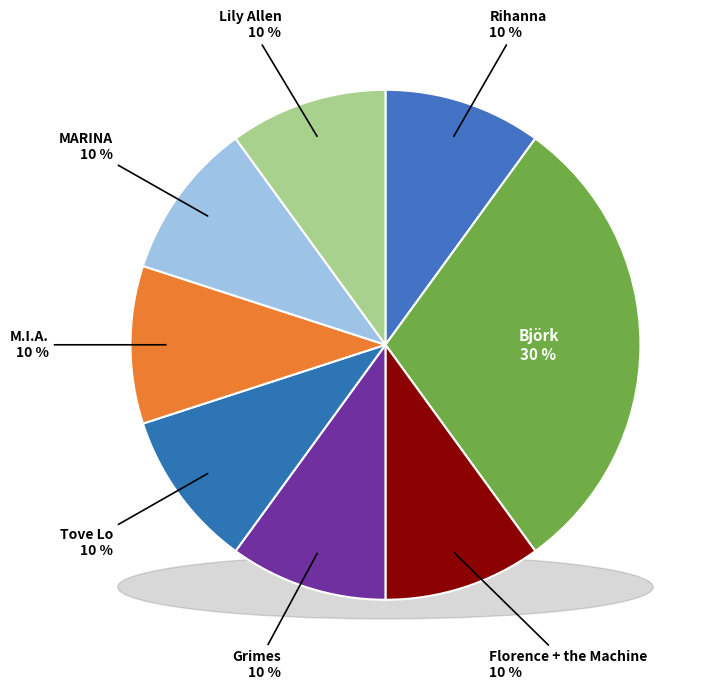

The Lily Allen slice represents 1% of the pie. True or false?

False